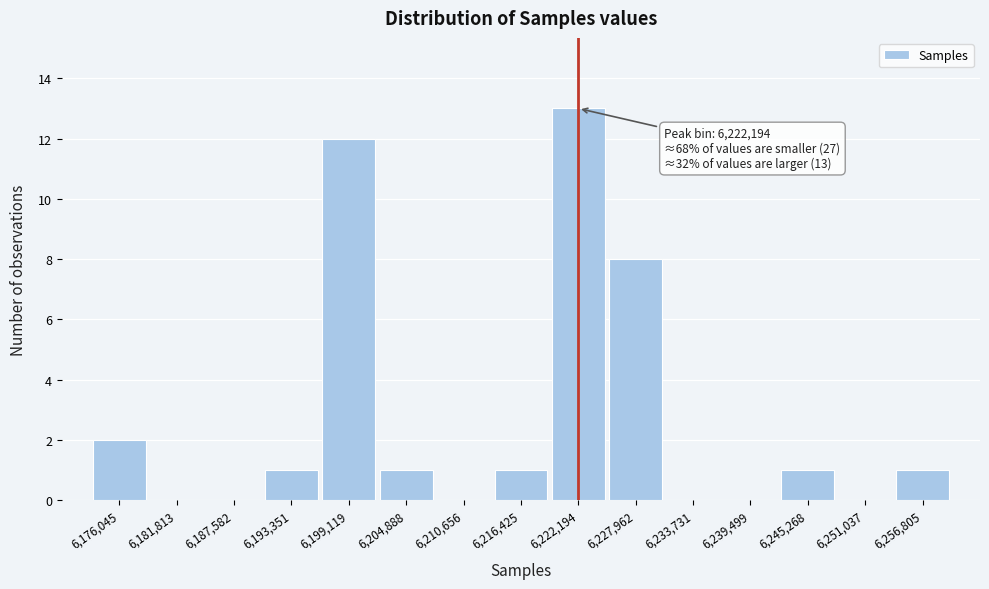

Over which range of the x-axis is the bar tallest?

6219000 to 6225000